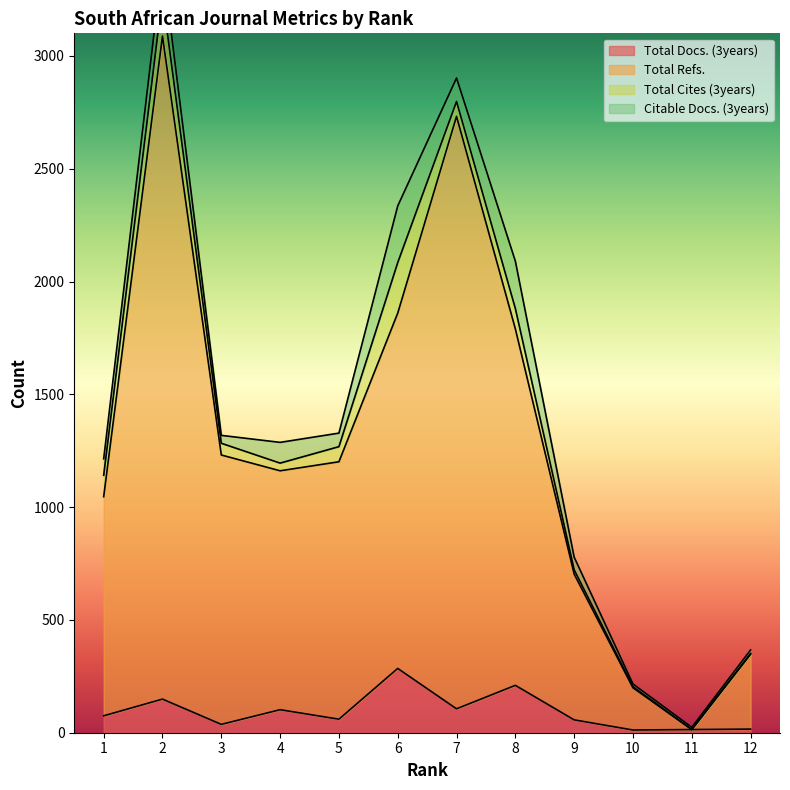

Which has a higher value, 2 or 8?

8